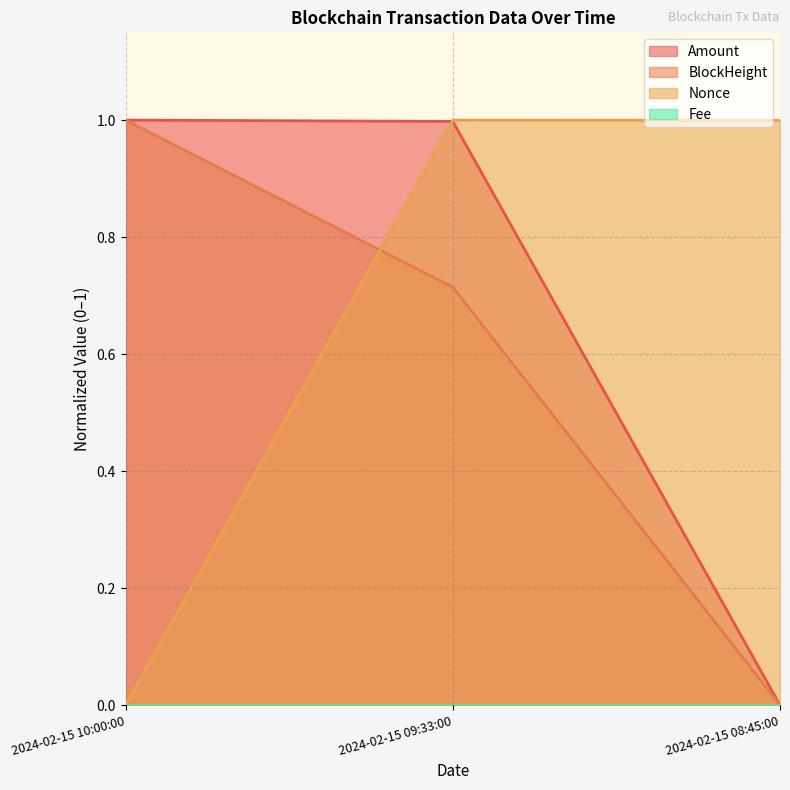

What is the value of the Amount point at the 1st from the left?

1.0